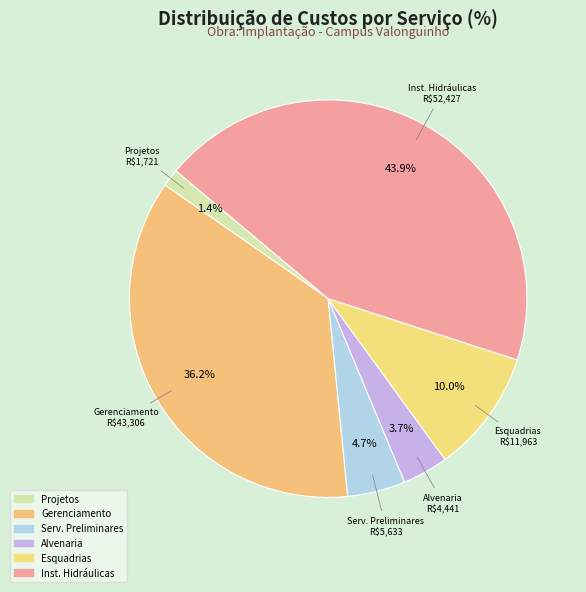

How many slices are in this pie chart?

6